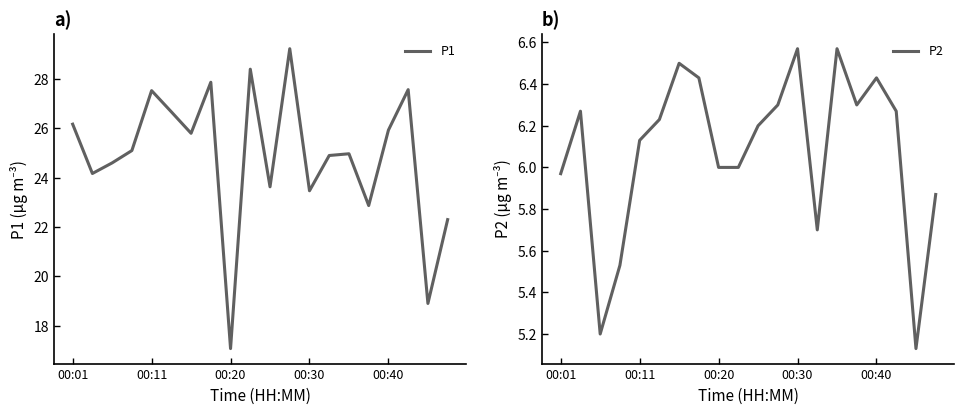

Which series has the largest total across all categories?

P1